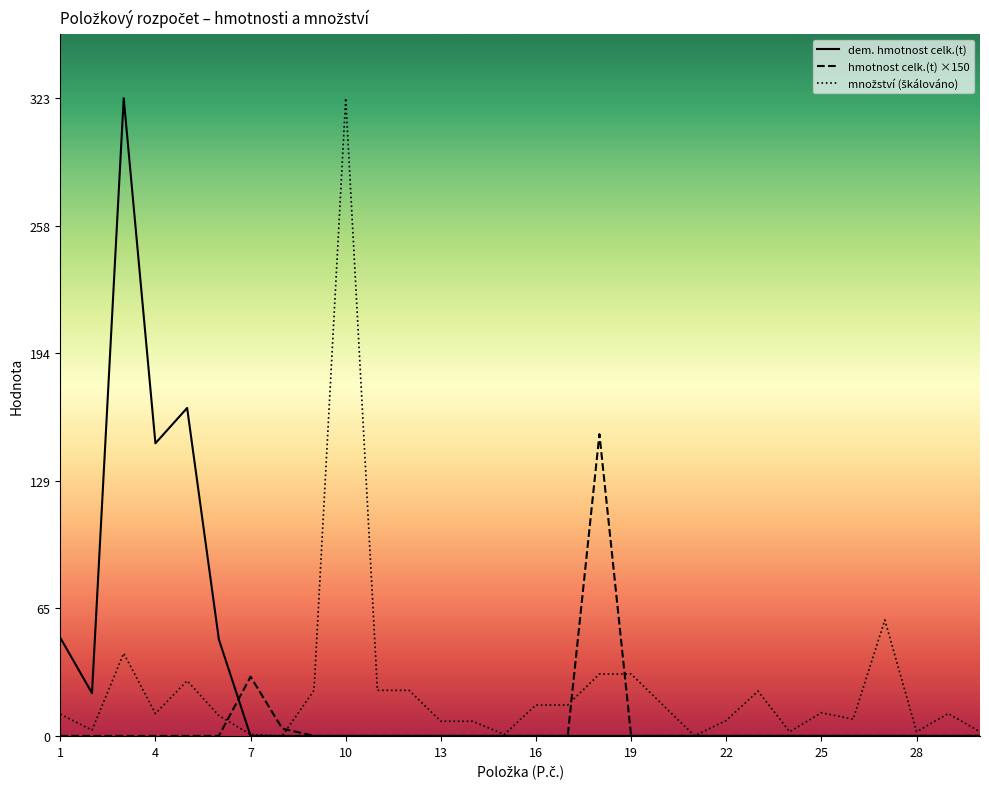

What is the maximum value shown in the chart?

322.8